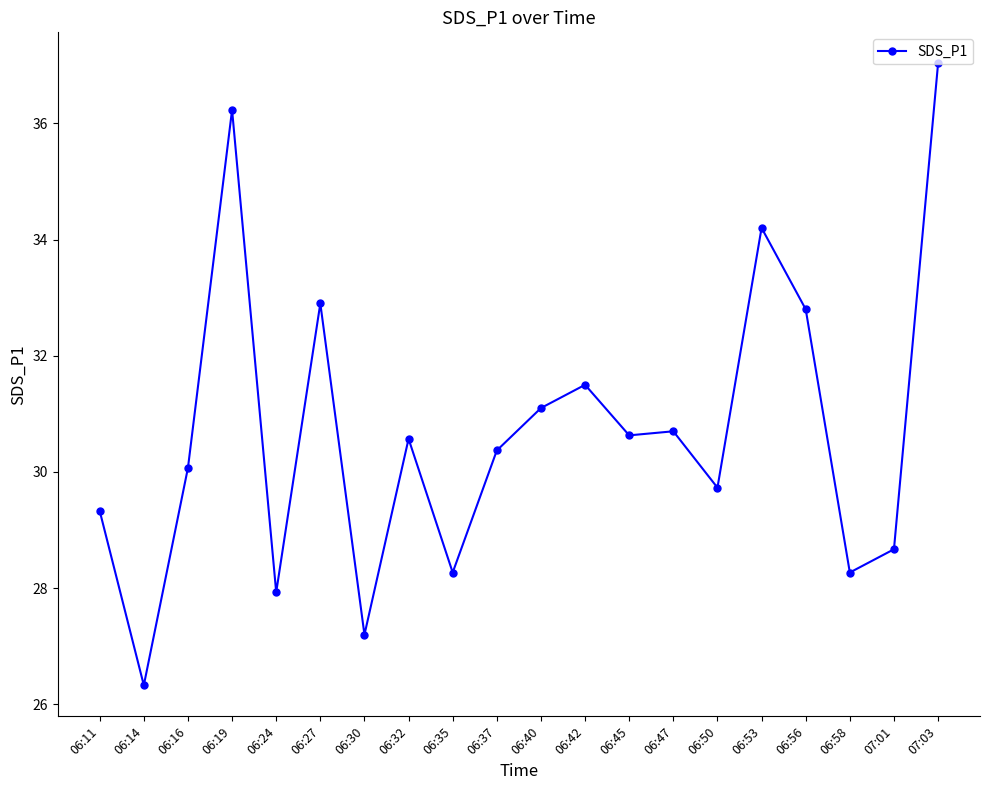

Where does the data first go above 30?

06:16